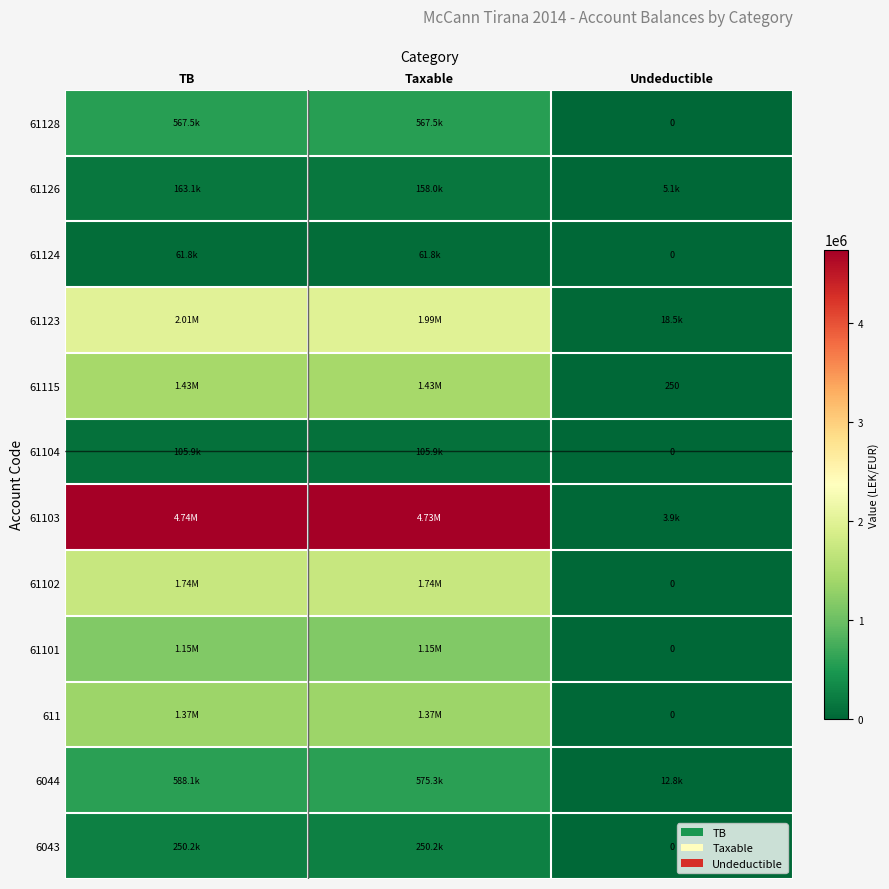

At how many categories does at least one series exceed 374980?

2